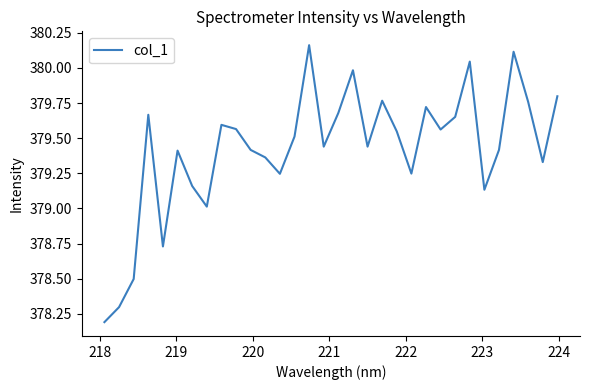

What is the difference between the maximum and minimum values?

2.0